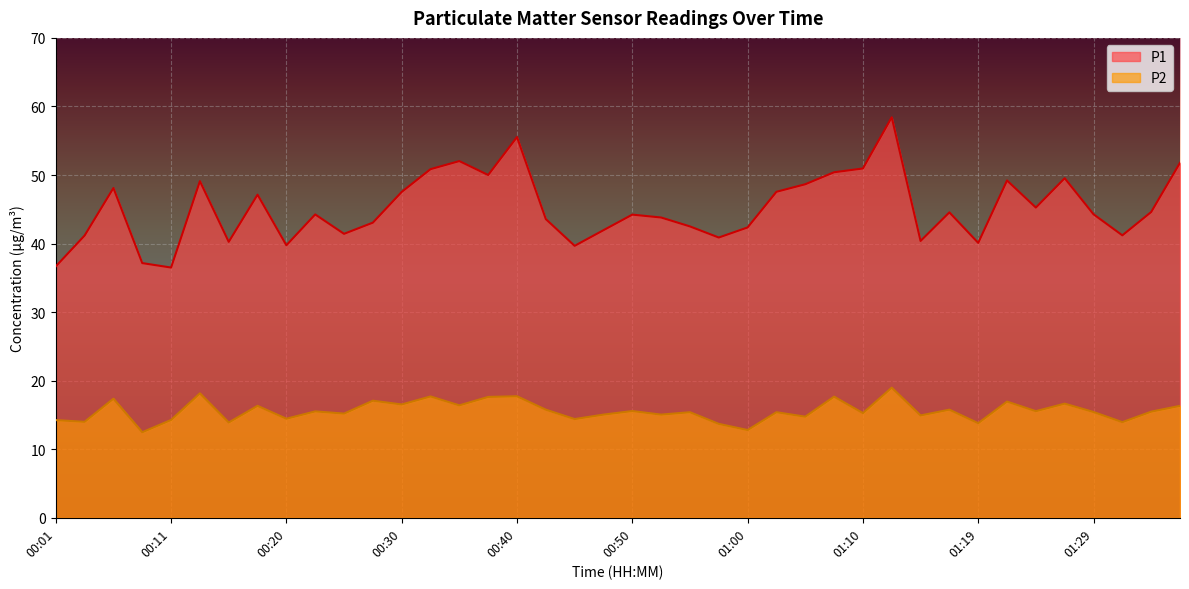

Where does the P1 series first go above 44?

00:06